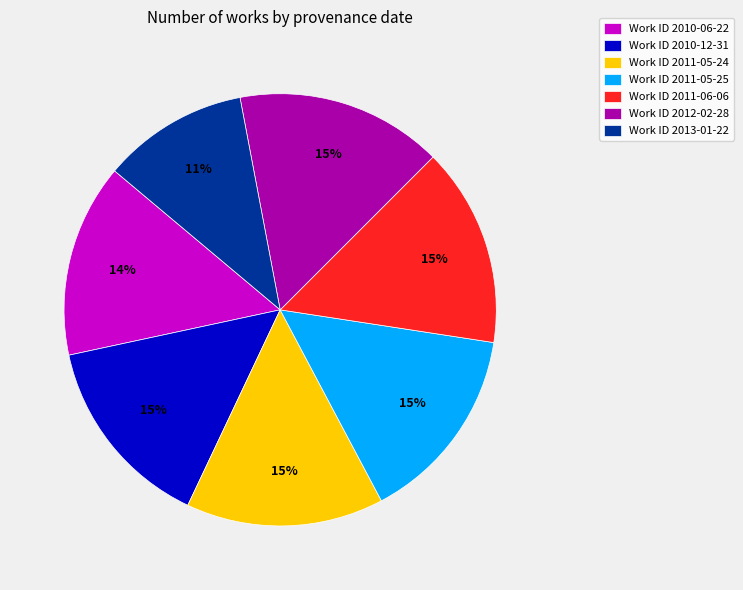

Do Work ID 2011-05-25 and Work ID 2011-05-24 together represent more than half of the pie?

No